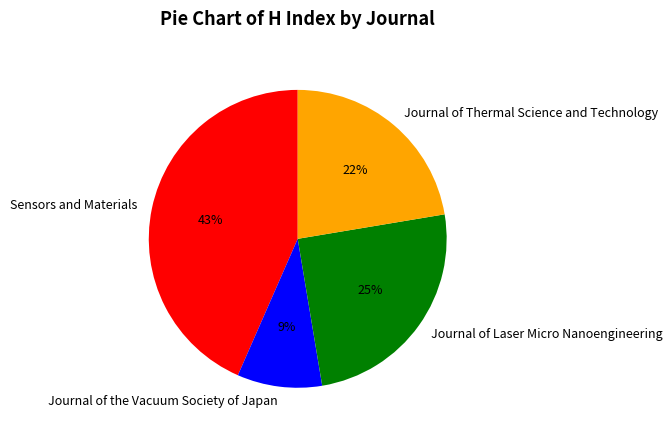

Combined, do Sensors and Materials and Journal of Laser Micro Nanoengineering account for over 50%?

Yes